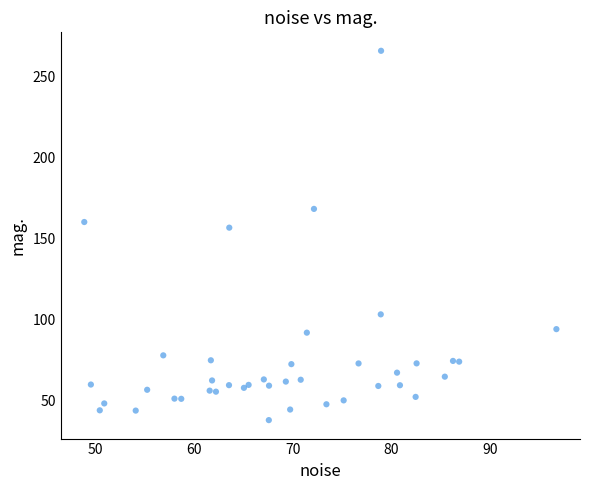

What Y value in the scatter plot is closest to 151?

156.5